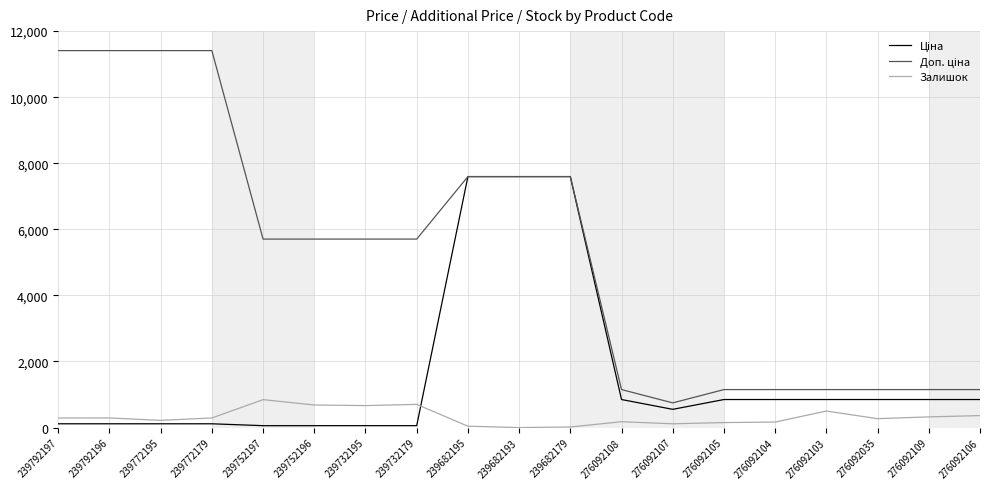

What is the difference between the highest and lowest values at 276092109?

826.7